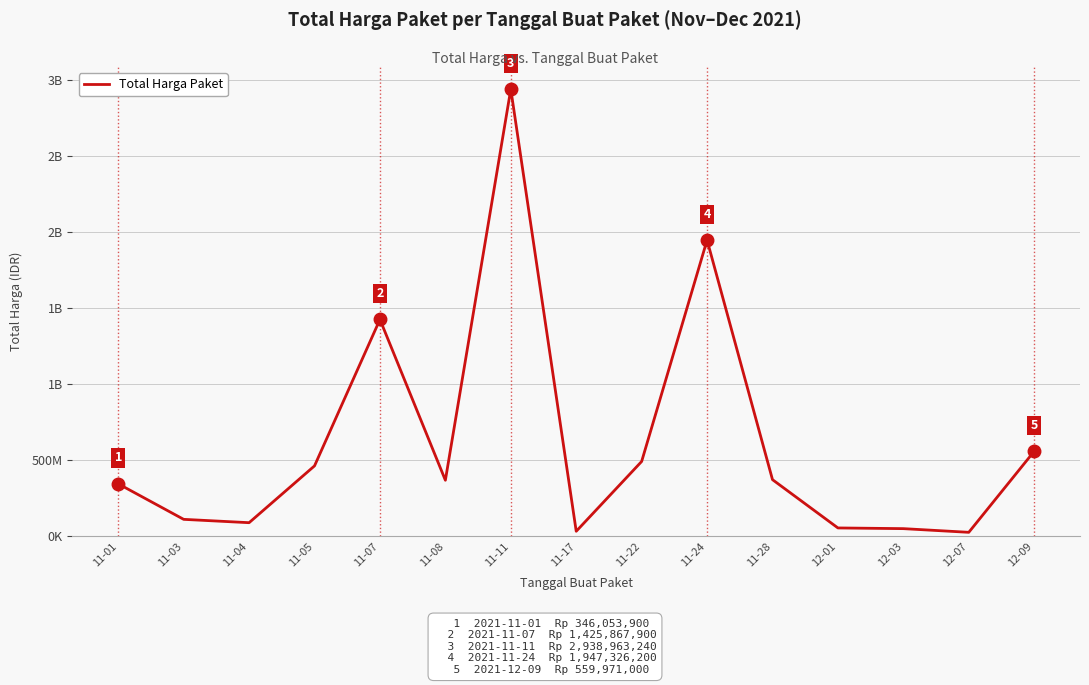

How many interior local peaks (higher than both neighbors) does the data have?

3